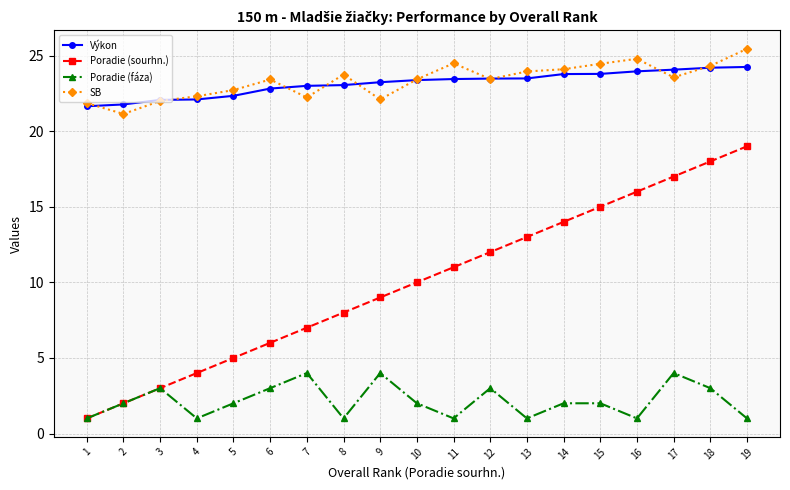

The SB series shows 33.3 at 9. True or false?

False